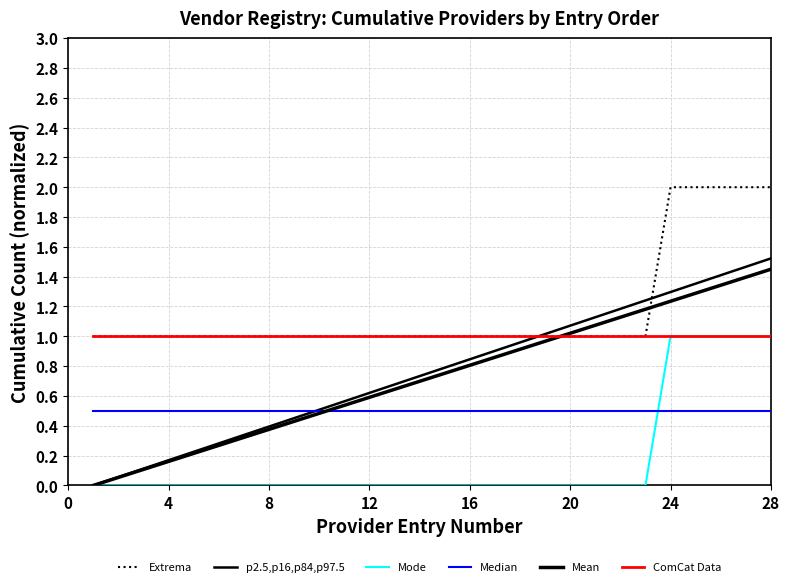

List the series in order of their peak value, highest first.

Extrema, p2.5,p16,p84,p97.5, Mean, Mode, ComCat Data, Median